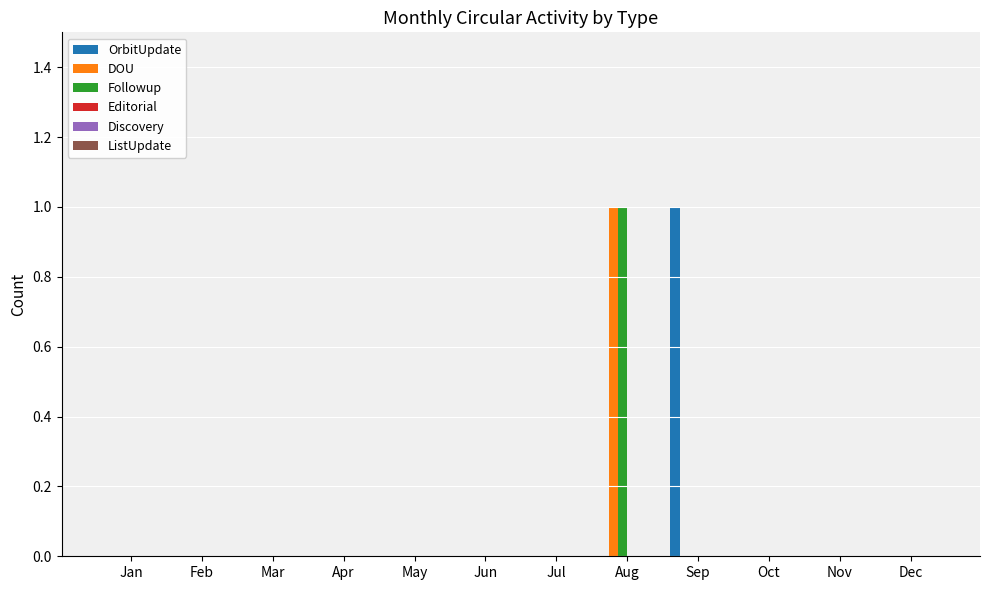

What is the sum of the Followup values at May and Aug?

1